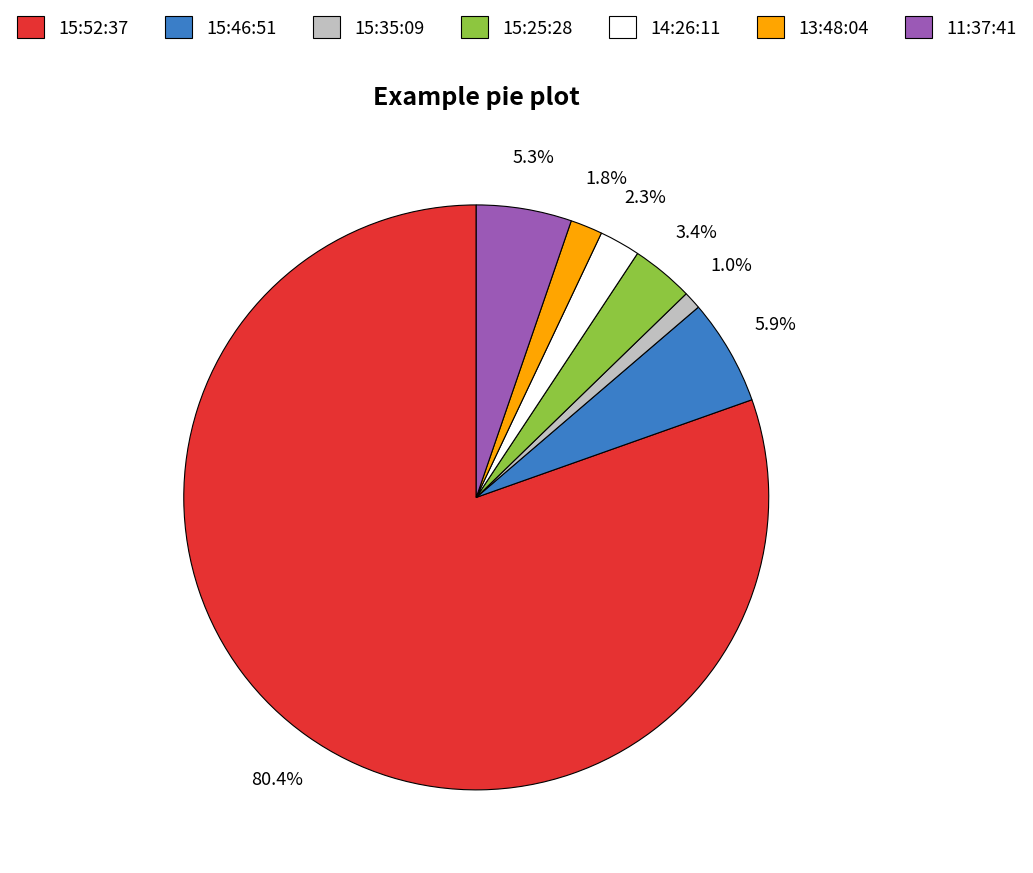

How many segments does this pie chart have?

7